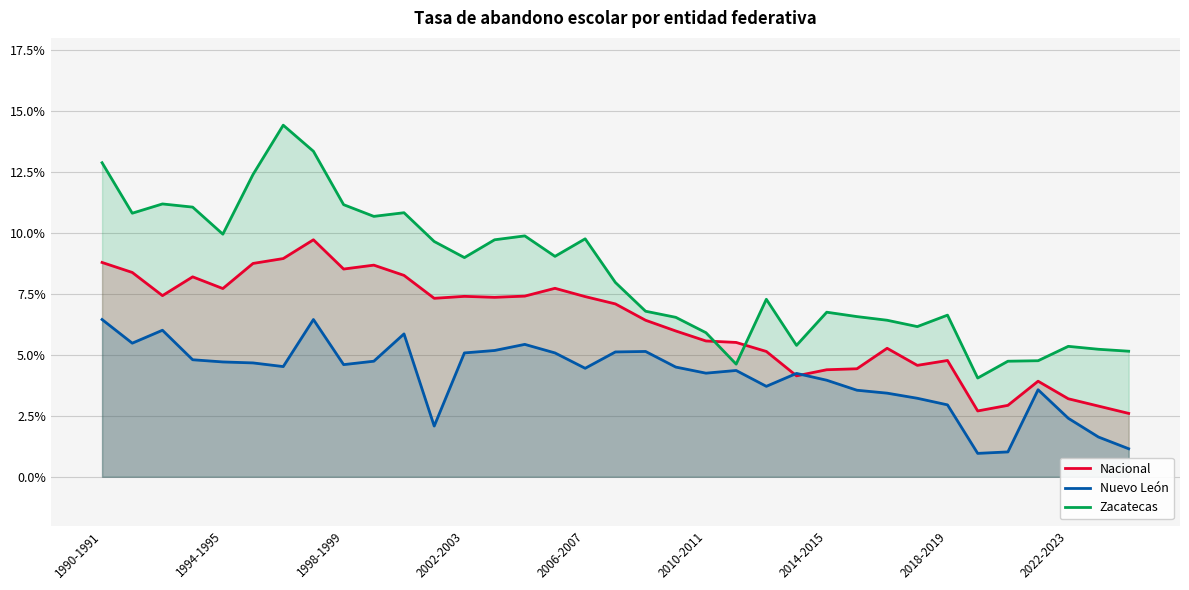

How many categories are shown in the chart?

35